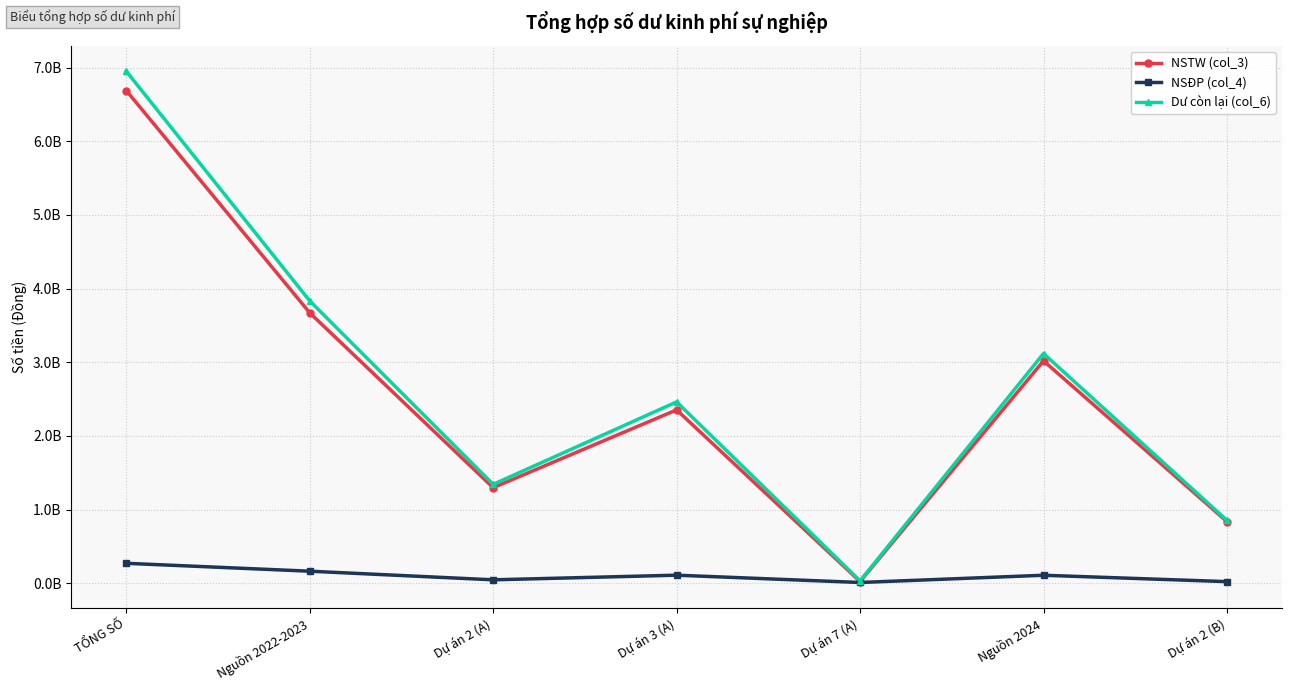

At which category is the sum across all series the highest?

TỔNG SỐ